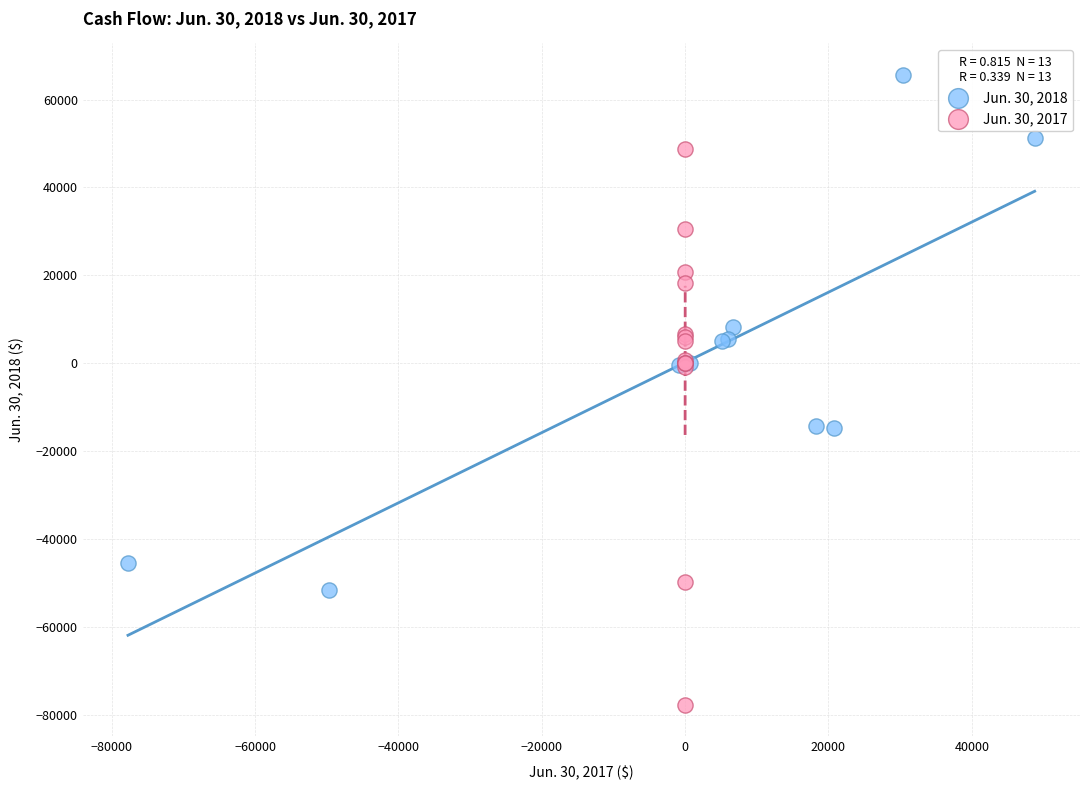

Which series has the widest spread of Y values?

Jun. 30, 2017